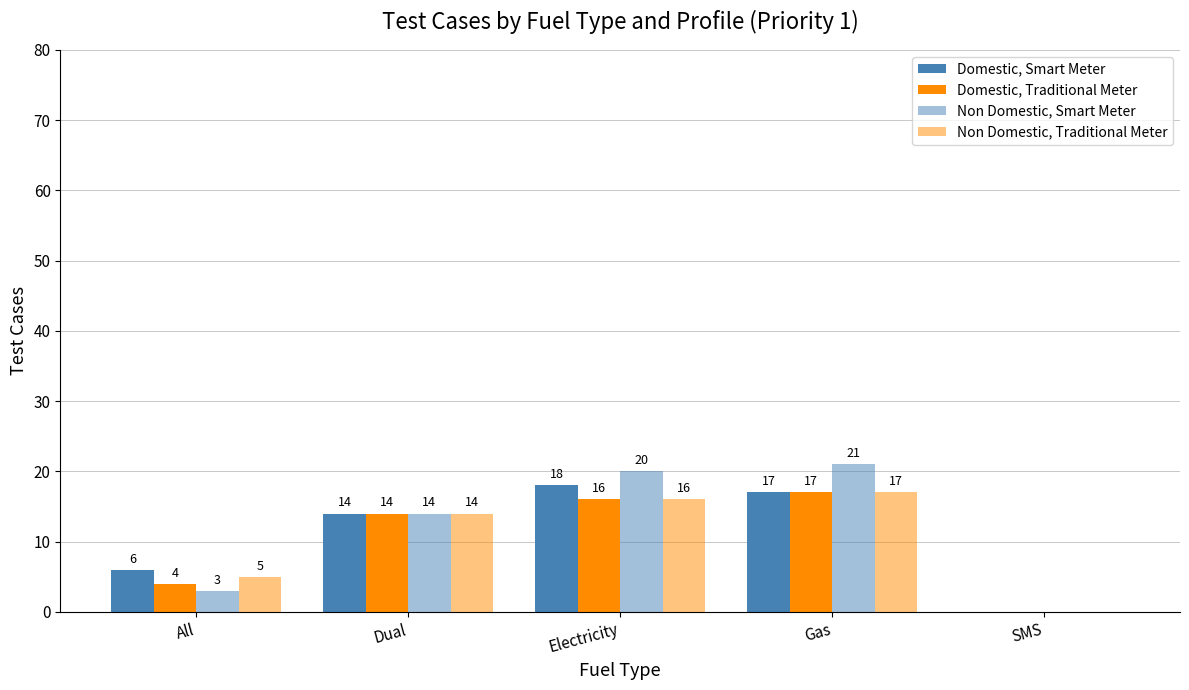

How many series are shown in this chart?

4